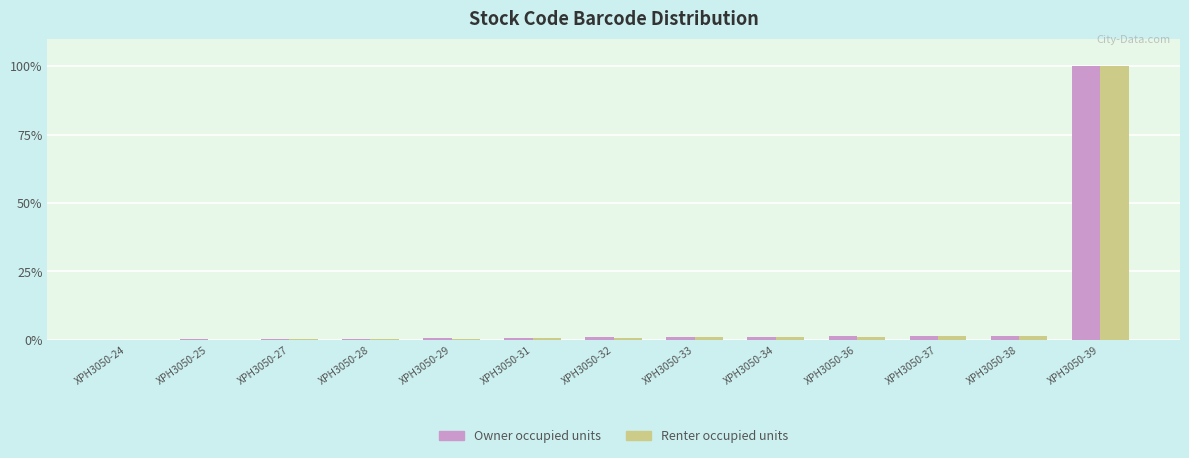

What is the sum of all Renter occupied units values?

108.1